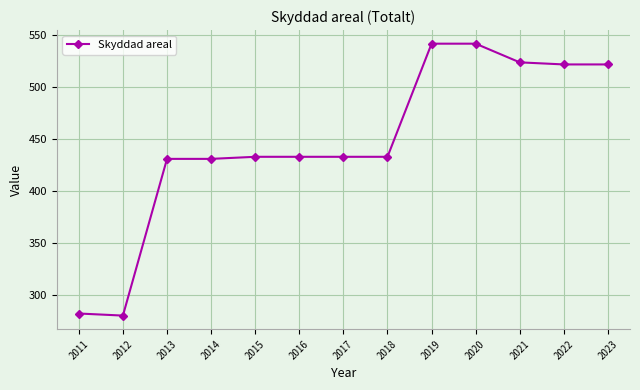

Which has a higher value, 2019 or 2014?

2019